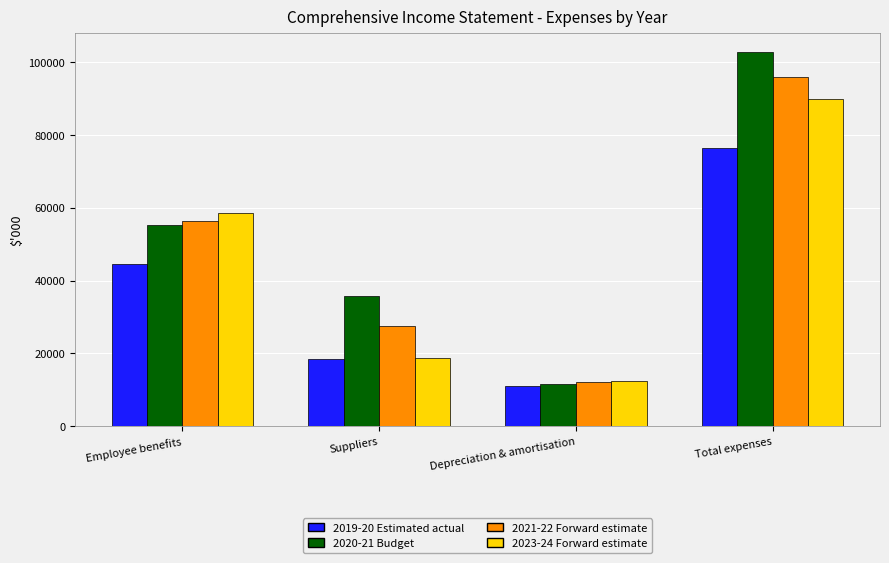

At which label does 2019-20 Estimated actual reach its peak?

Total expenses